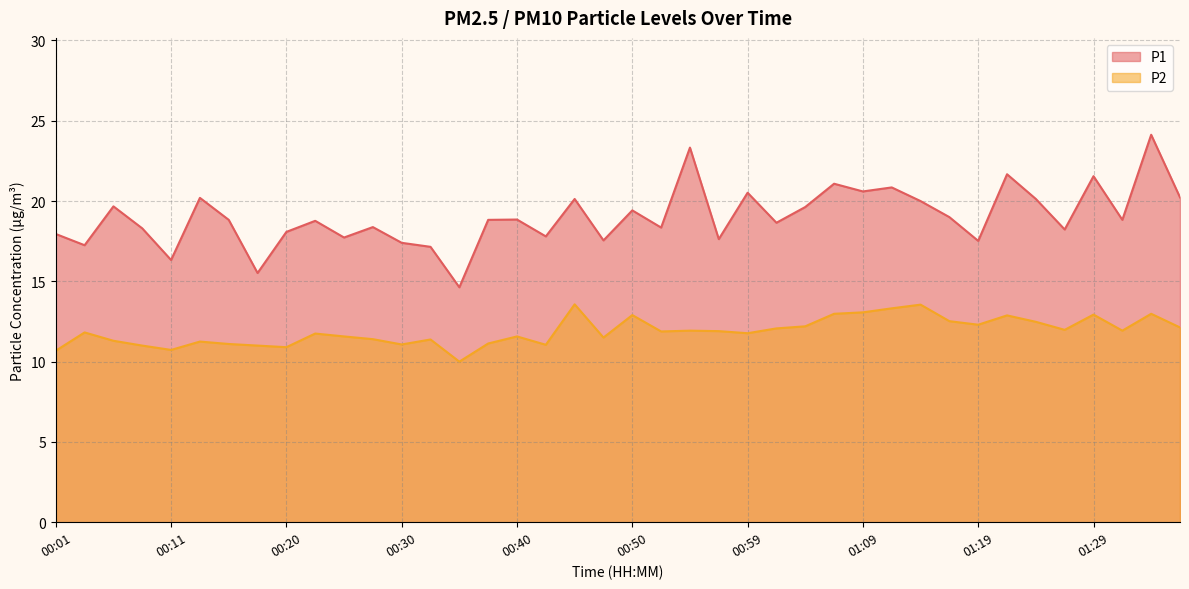

Reading left to right, what are all the values shown in this chart?

P1: 17.9	17.2	19.7	18.3	16.3	20.2	18.8	15.5	18.1	18.8	17.7	18.4	17.4	17.1	14.6	18.8	18.9	17.8	20.1	17.6	19.4	18.4	23.3	17.6	20.5	18.6	19.6	21.1	20.6	20.9	20.0	19.0	17.5	21.7	20.1	18.2	21.6	18.8	24.1	20.2
P2: 10.7	11.8	11.3	11.0	10.7	11.2	11.1	11.0	10.9	11.8	11.6	11.4	11.1	11.4	10.0	11.1	11.6	11.1	13.6	11.5	12.9	11.9	11.9	11.9	11.8	12.1	12.2	13.0	13.1	13.3	13.6	12.5	12.3	12.9	12.5	12.0	12.9	11.9	13.0	12.1